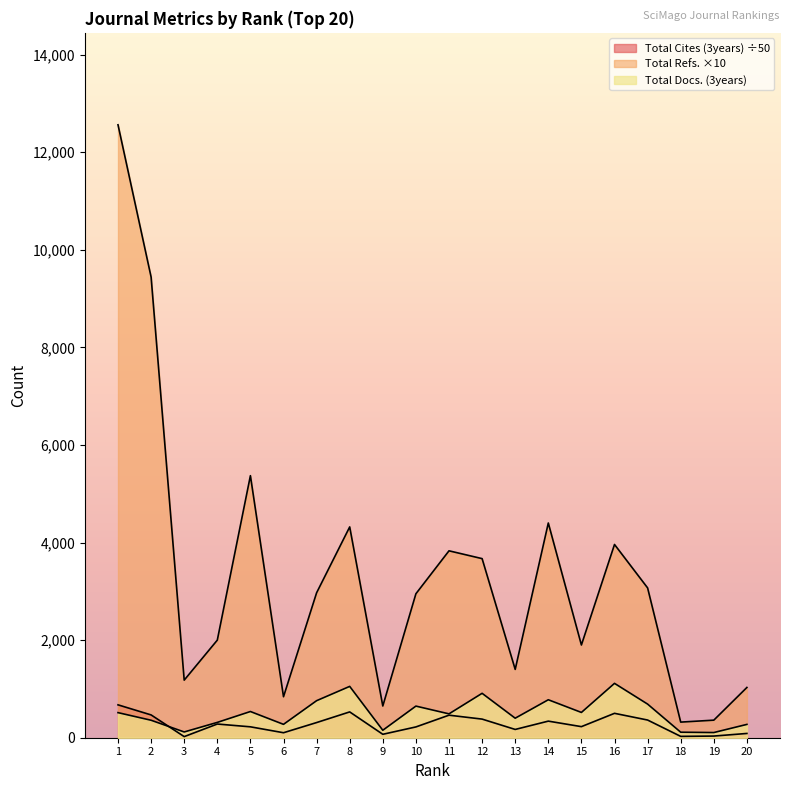

Which series has the largest range (max minus min)?

Total Refs.